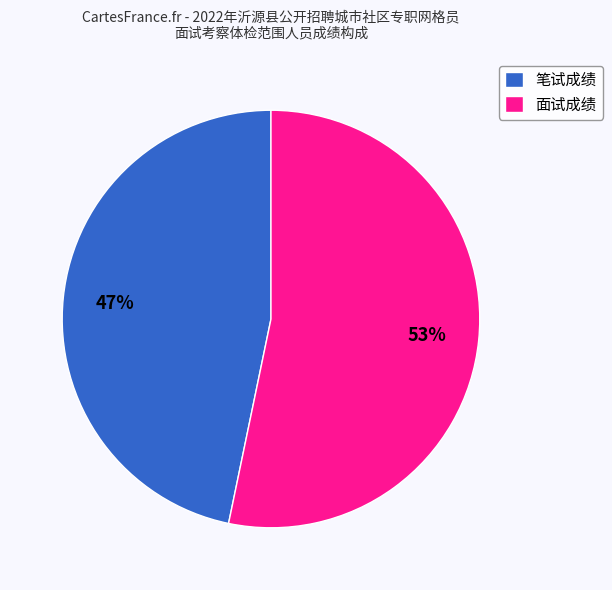

True or false: 面试成绩 accounts for 64% of the total.

False